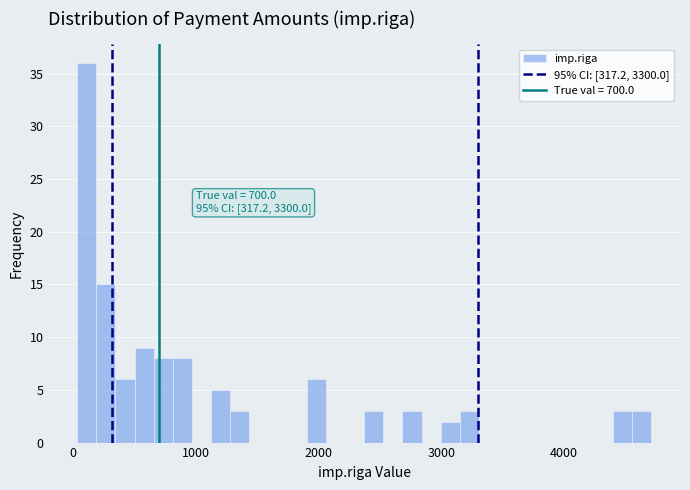

Around what value on the x-axis is the tallest bar? Give the approximate position of its centre, as read against the axis.

100